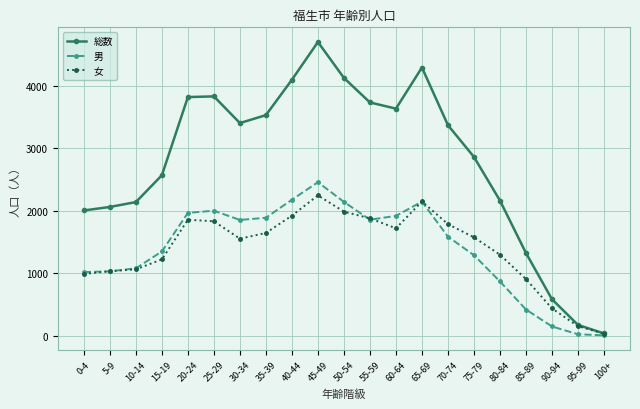

What is the average value of the 総数 series?

2780